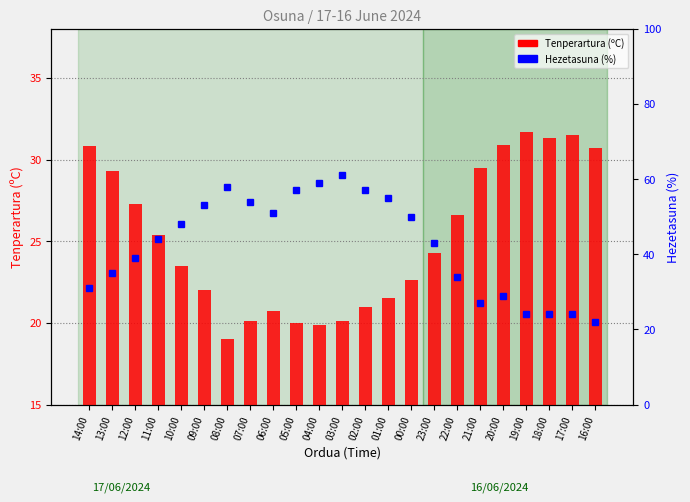

Reading left to right, what are all the values shown in this chart?

Tenperartura (ºC): 14:00=30.8	13:00=29.3	12:00=27.3	11:00=25.4	10:00=23.5	09:00=22.0	08:00=19.0	07:00=20.1	06:00=20.7	05:00=20.0	04:00=19.9	03:00=20.1	02:00=21.0	01:00=21.5	00:00=22.6	23:00=24.3	22:00=26.6	21:00=29.5	20:00=30.9	19:00=31.7	18:00=31.3	17:00=31.5	16:00=30.7
Hezetasuna (%): 14:00=31.0	13:00=35.0	12:00=39.0	11:00=44.0	10:00=48.0	09:00=53.0	08:00=58.0	07:00=54.0	06:00=51.0	05:00=57.0	04:00=59.0	03:00=61.0	02:00=57.0	01:00=55.0	00:00=50.0	23:00=43.0	22:00=34.0	21:00=27.0	20:00=29.0	19:00=24.0	18:00=24.0	17:00=24.0	16:00=22.0